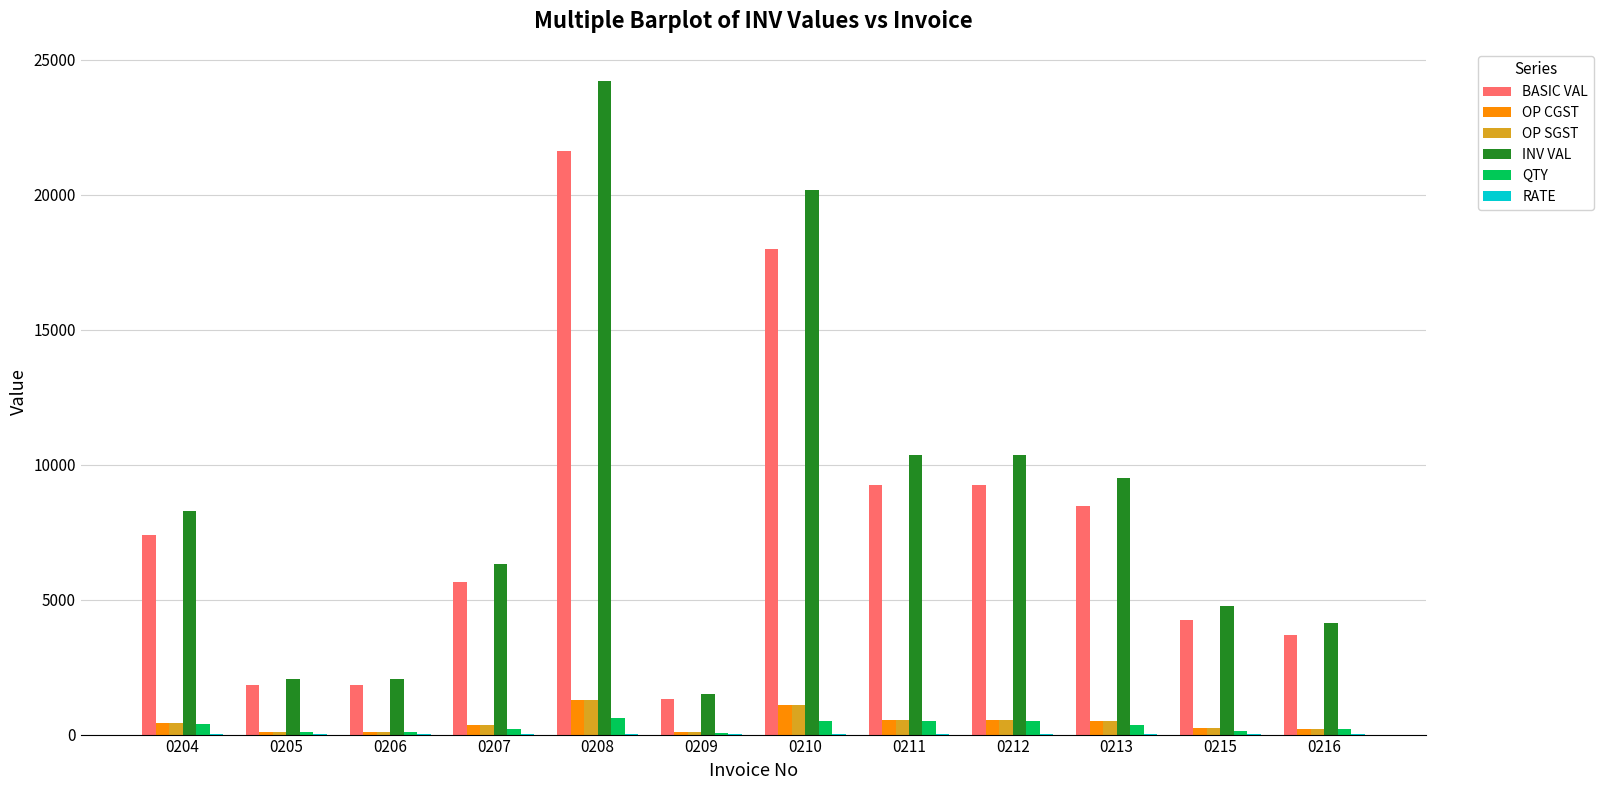

Which series has the widest spread of values?

INV VAL